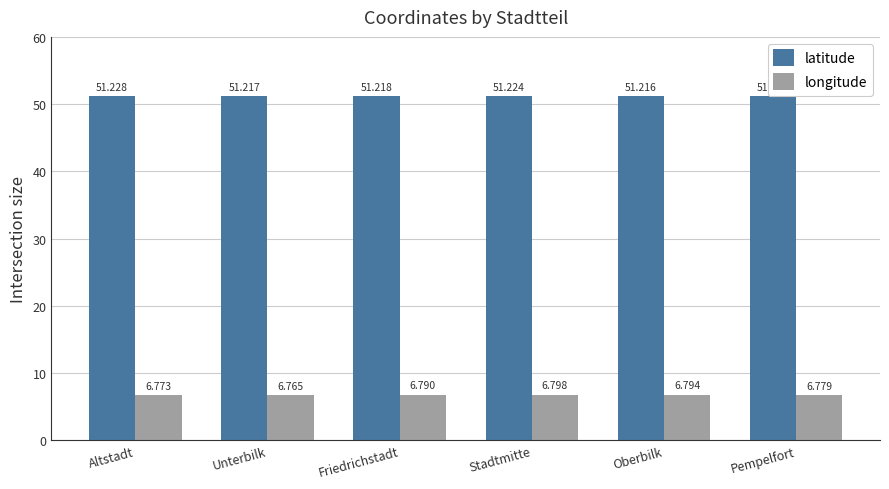

Which series changed the most between Altstadt and Stadtmitte?

longitude